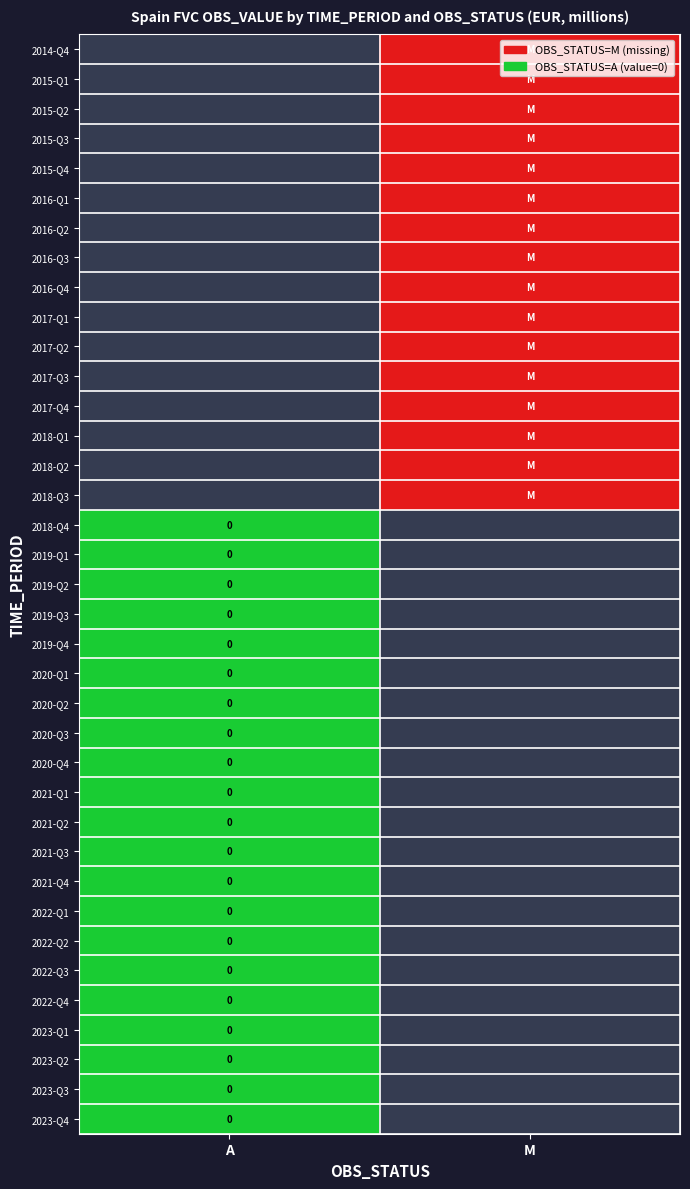

Between A and M, which is larger?

A